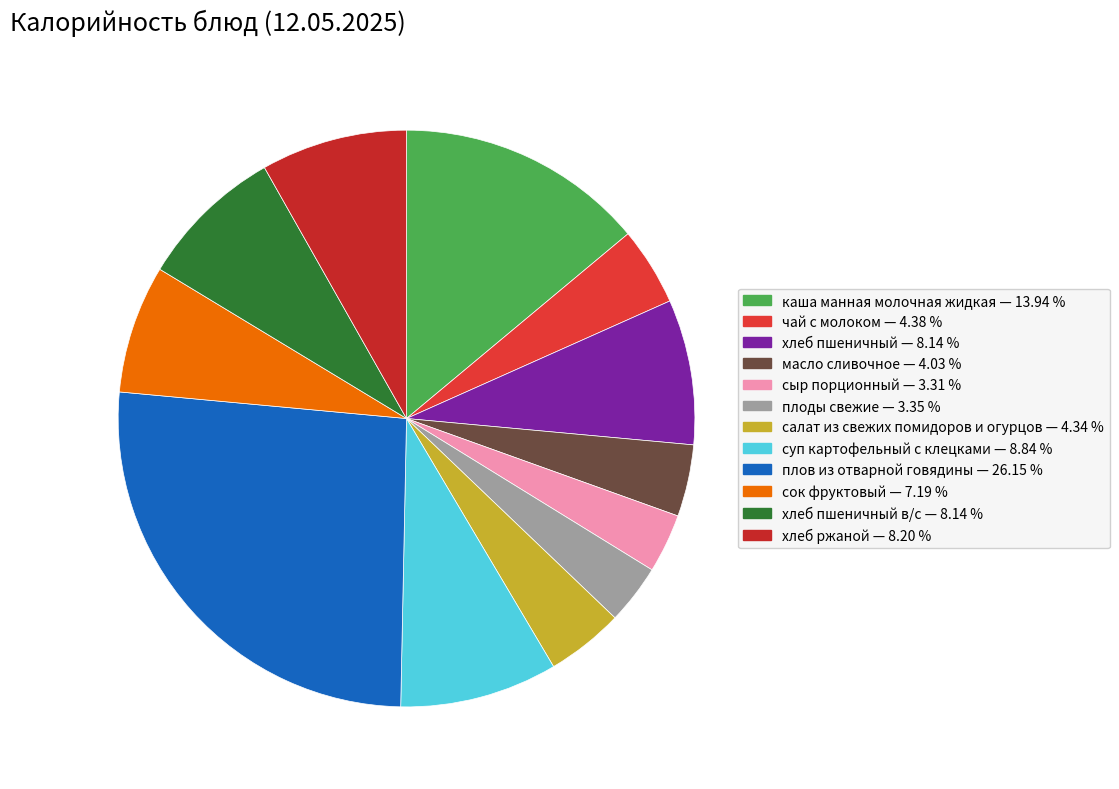

Which category has the smallest portion of the pie?

сыр порционный